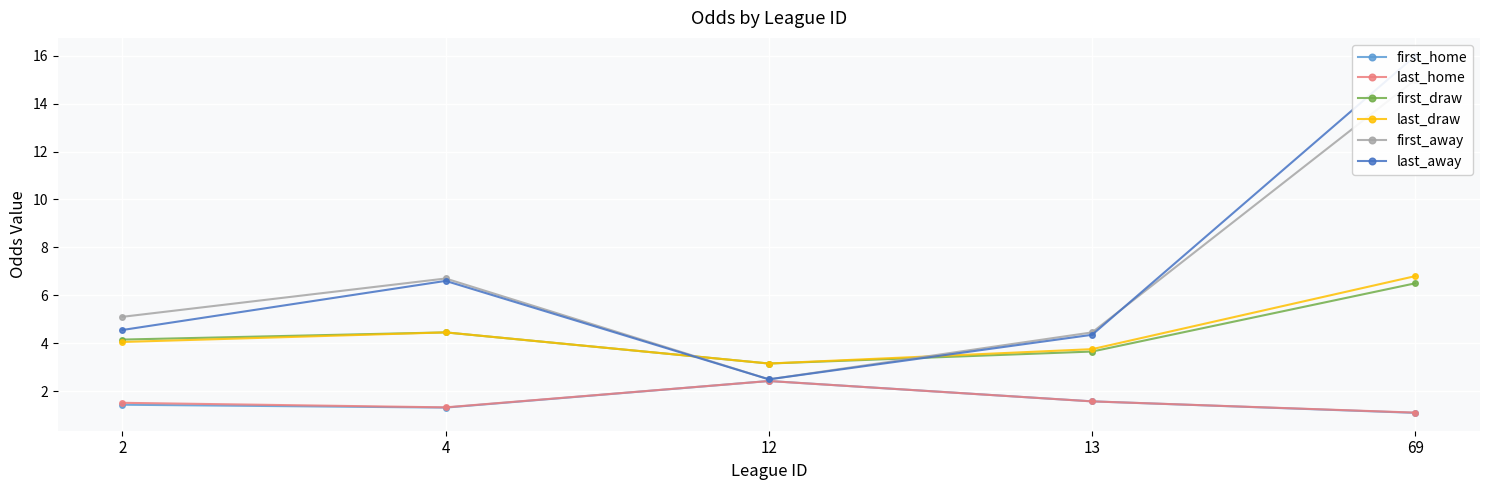

Which label corresponds to the largest value in the chart?

69